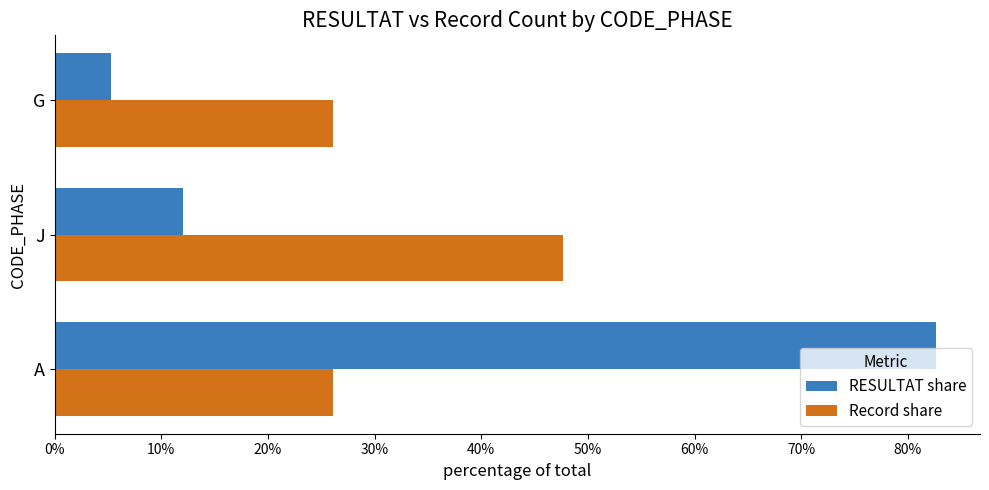

What is the approximate value of RESULTAT share at J?

12.1